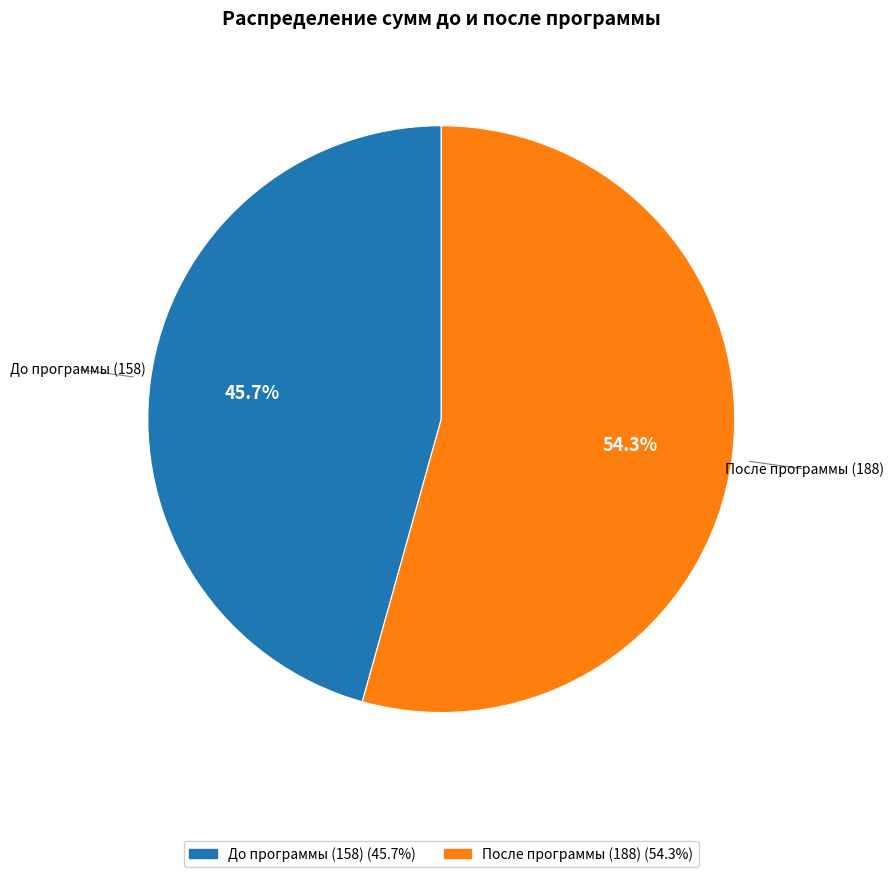

Which slice is the largest?

После программы (188)